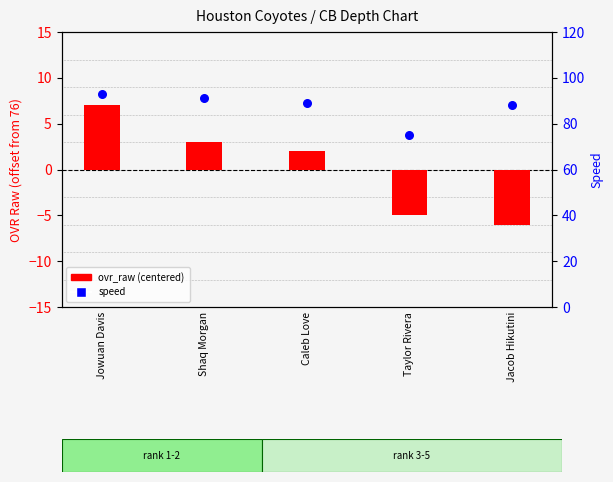

What is the total value across all series at Caleb Love?

91